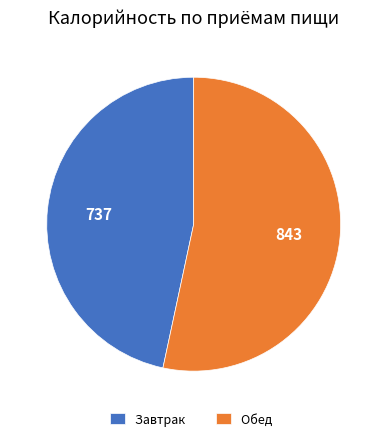

Rank the categories by value from lowest to highest.

Завтрак, Обед